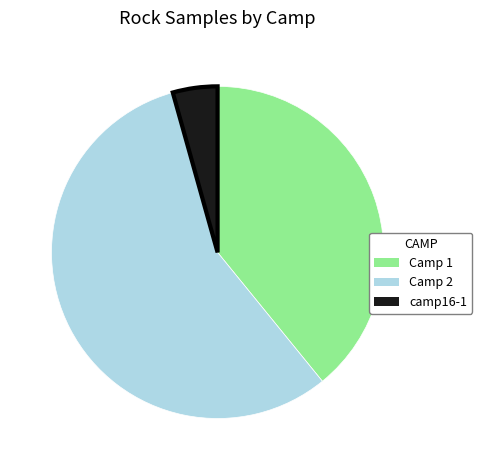

Is there any slice that represents more than half of the pie?

Yes